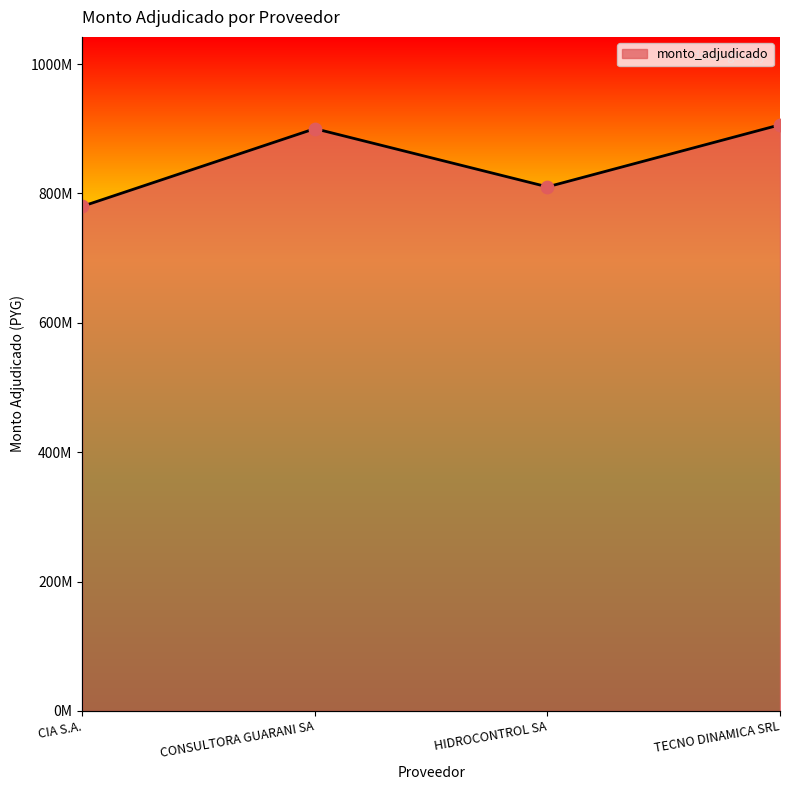

What is the ratio of the value at CONSULTORA GUARANI SA to the value at CIA S.A.?

1.2